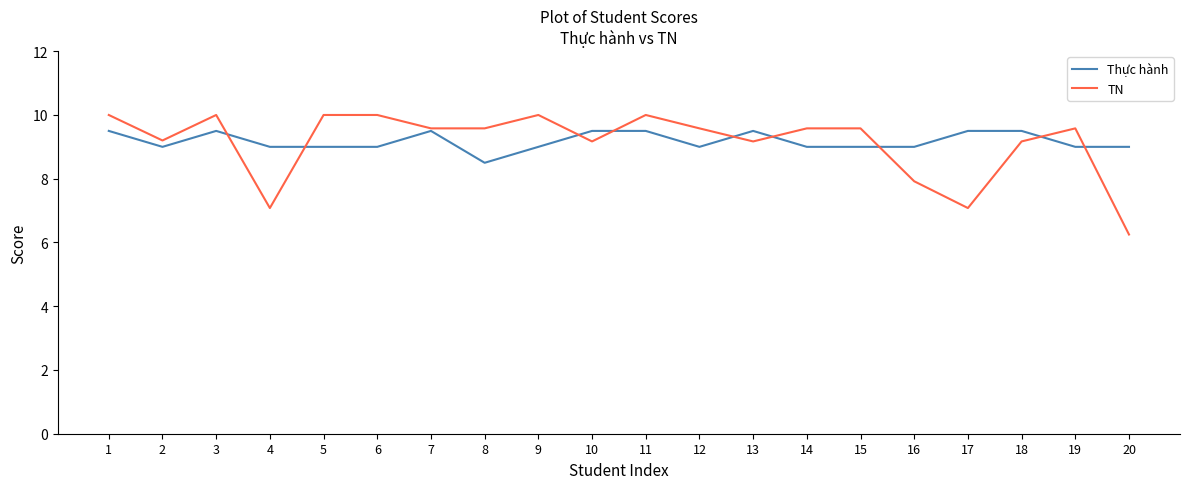

Is it true that TN equals 7.1 at 17?

True